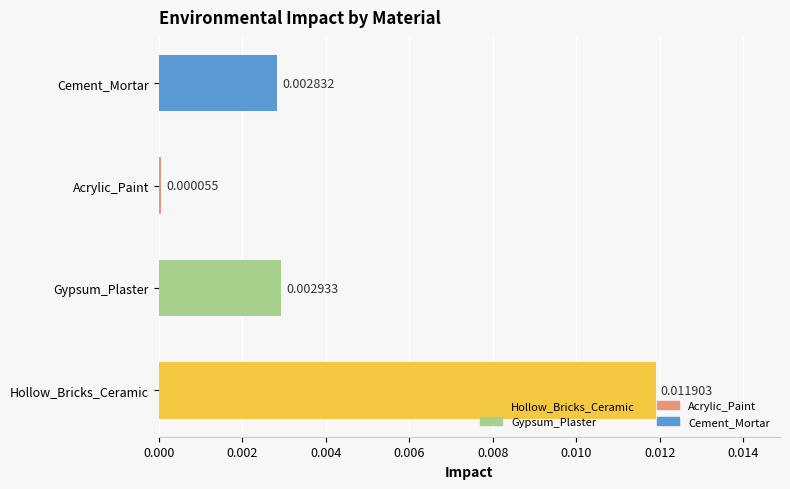

List the labels in order of value, smallest first.

Acrylic_Paint, Cement_Mortar, Gypsum_Plaster, Hollow_Bricks_Ceramic